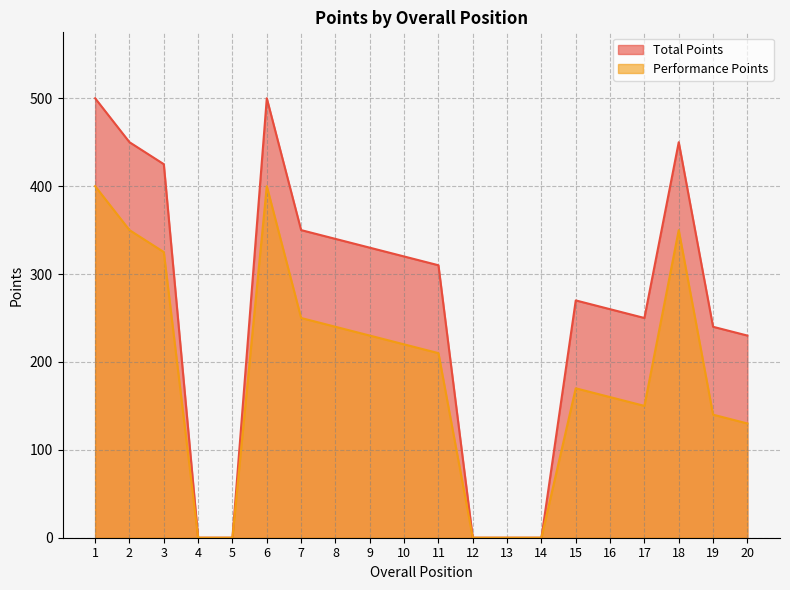

What is the maximum value for Total Points?

500